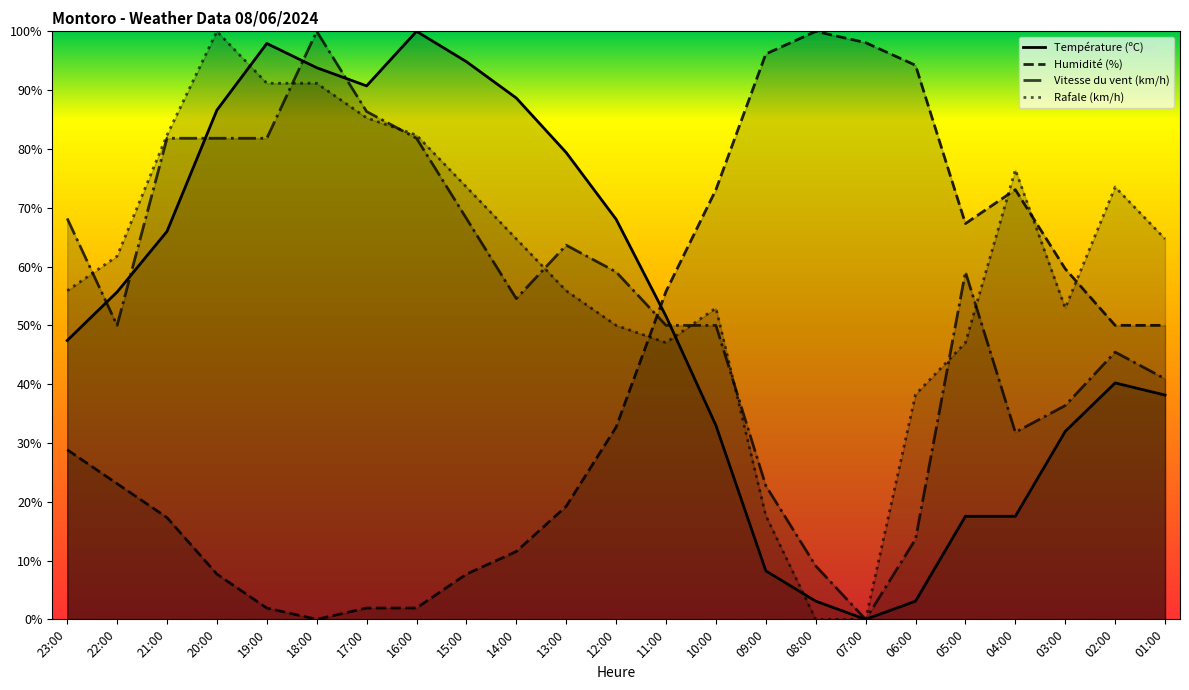

At which label is Rafale (km/h) closest to 50?

12:00